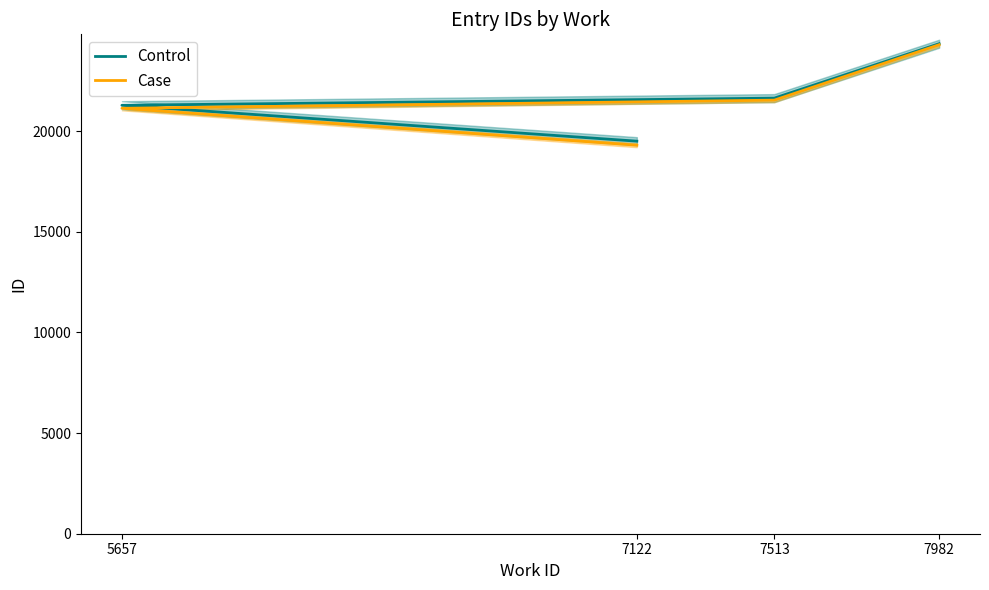

Rank the categories by Case value from lowest to highest.

7122, 5657, 7513, 7982